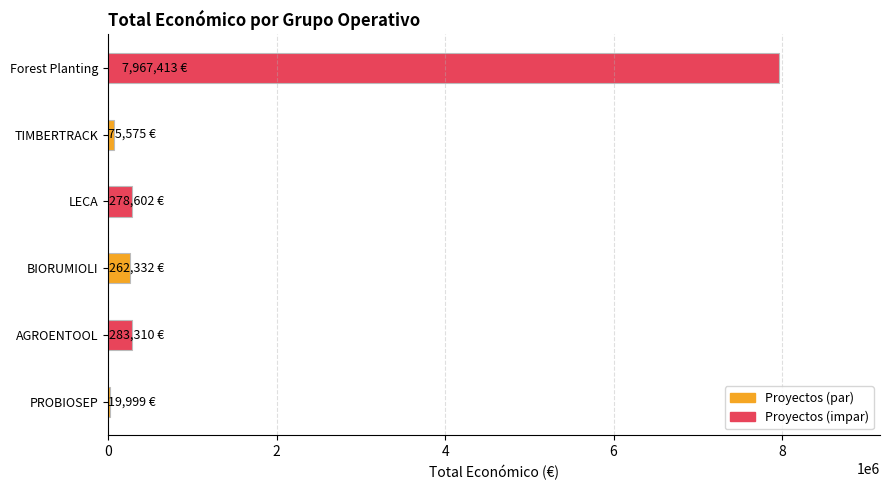

What is the maximum value shown in the chart?

7967413